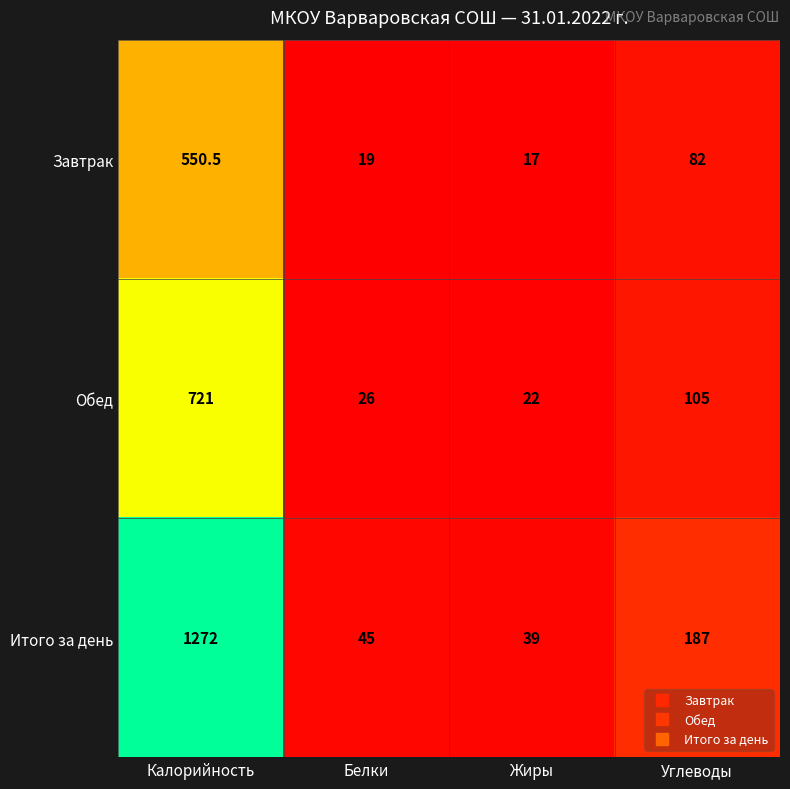

Where is Завтрак nearest to the value 283?

Углеводы